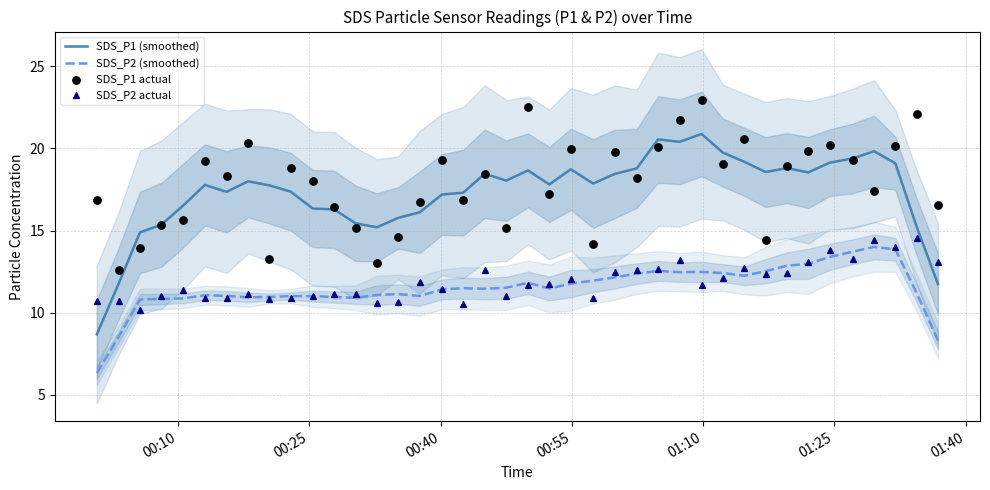

At how many categories does at least one series exceed 19?

17